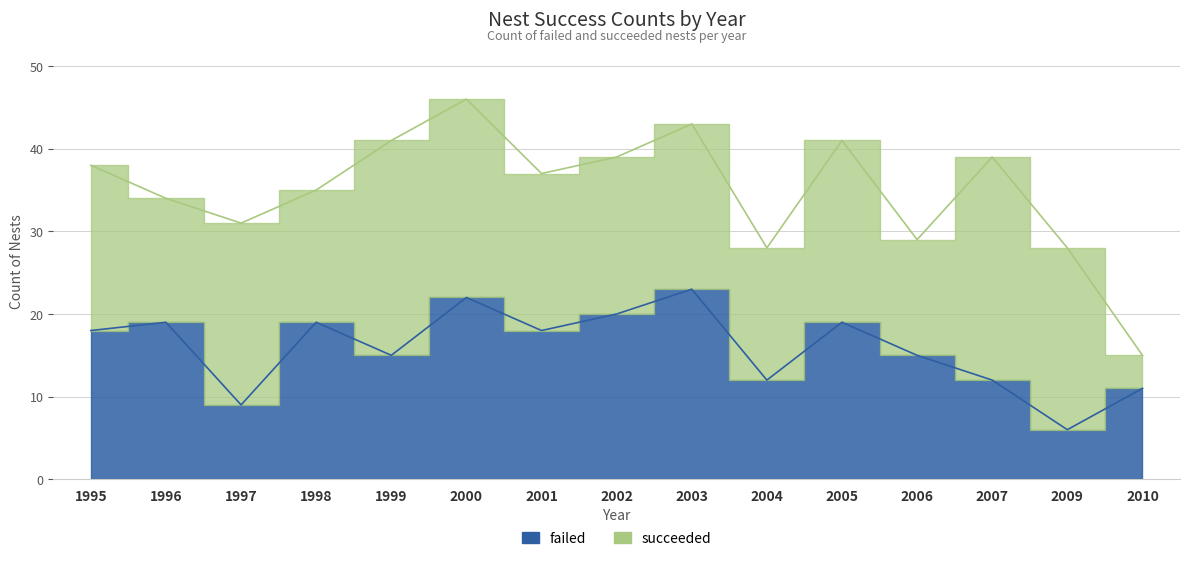

Which has a higher value, 2004 or 2002?

2002